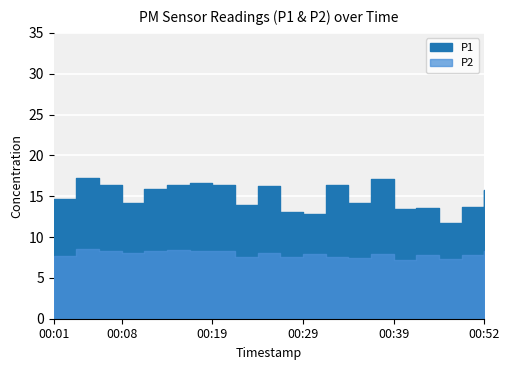

What is the maximum value shown in the chart?

17.2